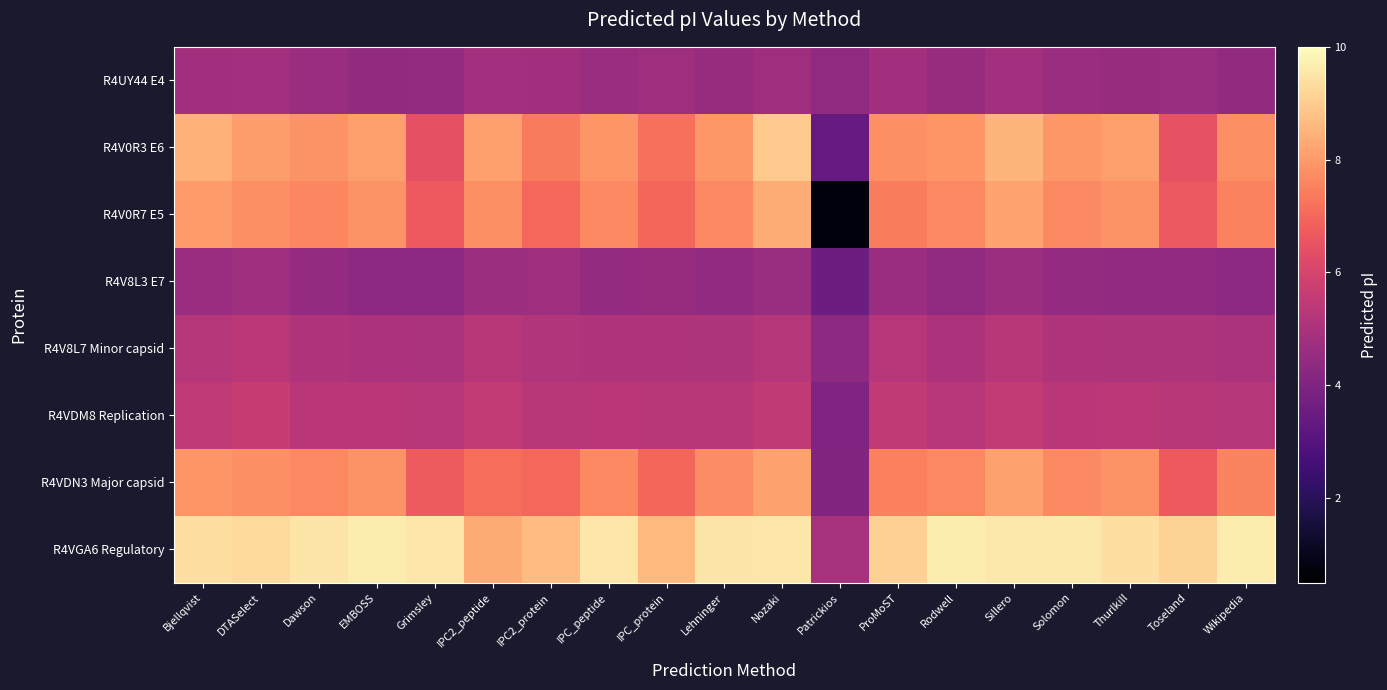

Reading right to left, transcribe all the data shown in this chart.

R4UY44 E4: Wikipedia=4.4	Toseland=4.6	Thurlkill=4.6	Solomon=4.6	Sillero=4.8	Rodwell=4.5	ProMoST=4.8	Patrickios=4.4	Nozaki=4.7	Lehninger=4.6	IPC_protein=4.7	IPC_peptide=4.6	IPC2_protein=4.8	IPC2_peptide=4.8	Grimsley=4.5	EMBOSS=4.5	Dawson=4.6	DTASelect=4.8	Bjellqvist=4.8
R4V0R3 E6: Wikipedia=7.8	Toseland=6.5	Thurlkill=8.1	Solomon=7.9	Sillero=8.5	Rodwell=7.9	ProMoST=7.8	Patrickios=3.4	Nozaki=8.9	Lehninger=8.0	IPC_protein=7.2	IPC_peptide=7.9	IPC2_protein=7.4	IPC2_peptide=8.1	Grimsley=6.4	EMBOSS=8.1	Dawson=7.9	DTASelect=8.0	Bjellqvist=8.5
R4V0R7 E5: Wikipedia=7.5	Toseland=6.6	Thurlkill=7.8	Solomon=7.7	Sillero=8.2	Rodwell=7.6	ProMoST=7.4	Patrickios=0.7	Nozaki=8.3	Lehninger=7.7	IPC_protein=7.0	IPC_peptide=7.7	IPC2_protein=7.0	IPC2_peptide=7.7	Grimsley=6.7	EMBOSS=7.9	Dawson=7.6	DTASelect=7.8	Bjellqvist=8.0
R4V8L3 E7: Wikipedia=4.3	Toseland=4.4	Thurlkill=4.4	Solomon=4.5	Sillero=4.7	Rodwell=4.4	ProMoST=4.6	Patrickios=3.6	Nozaki=4.6	Lehninger=4.4	IPC_protein=4.6	IPC_peptide=4.5	IPC2_protein=4.7	IPC2_peptide=4.7	Grimsley=4.3	EMBOSS=4.4	Dawson=4.5	DTASelect=4.7	Bjellqvist=4.6
R4V8L7 Minor capsid: Wikipedia=5.0	Toseland=5.1	Thurlkill=5.1	Solomon=5.1	Sillero=5.3	Rodwell=5.0	ProMoST=5.3	Patrickios=4.3	Nozaki=5.2	Lehninger=5.1	IPC_protein=5.1	IPC_peptide=5.1	IPC2_protein=5.1	IPC2_peptide=5.3	Grimsley=5.0	EMBOSS=5.1	Dawson=5.1	DTASelect=5.4	Bjellqvist=5.2
R4VDM8 Replication: Wikipedia=5.2	Toseland=5.3	Thurlkill=5.4	Solomon=5.3	Sillero=5.6	Rodwell=5.3	ProMoST=5.5	Patrickios=4.0	Nozaki=5.5	Lehninger=5.3	IPC_protein=5.3	IPC_peptide=5.3	IPC2_protein=5.3	IPC2_peptide=5.6	Grimsley=5.3	EMBOSS=5.3	Dawson=5.3	DTASelect=5.7	Bjellqvist=5.4
R4VDN3 Major capsid: Wikipedia=7.6	Toseland=6.7	Thurlkill=7.8	Solomon=7.7	Sillero=8.1	Rodwell=7.7	ProMoST=7.5	Patrickios=4.1	Nozaki=8.1	Lehninger=7.7	IPC_protein=7.0	IPC_peptide=7.7	IPC2_protein=7.0	IPC2_peptide=7.1	Grimsley=6.7	EMBOSS=7.9	Dawson=7.6	DTASelect=7.8	Bjellqvist=7.9
R4VGA6 Regulatory: Wikipedia=9.7	Toseland=9.1	Thurlkill=9.4	Solomon=9.6	Sillero=9.6	Rodwell=9.6	ProMoST=9.1	Patrickios=4.9	Nozaki=9.5	Lehninger=9.5	IPC_protein=8.6	IPC_peptide=9.5	IPC2_protein=8.7	IPC2_peptide=8.3	Grimsley=9.5	EMBOSS=9.6	Dawson=9.5	DTASelect=9.3	Bjellqvist=9.4